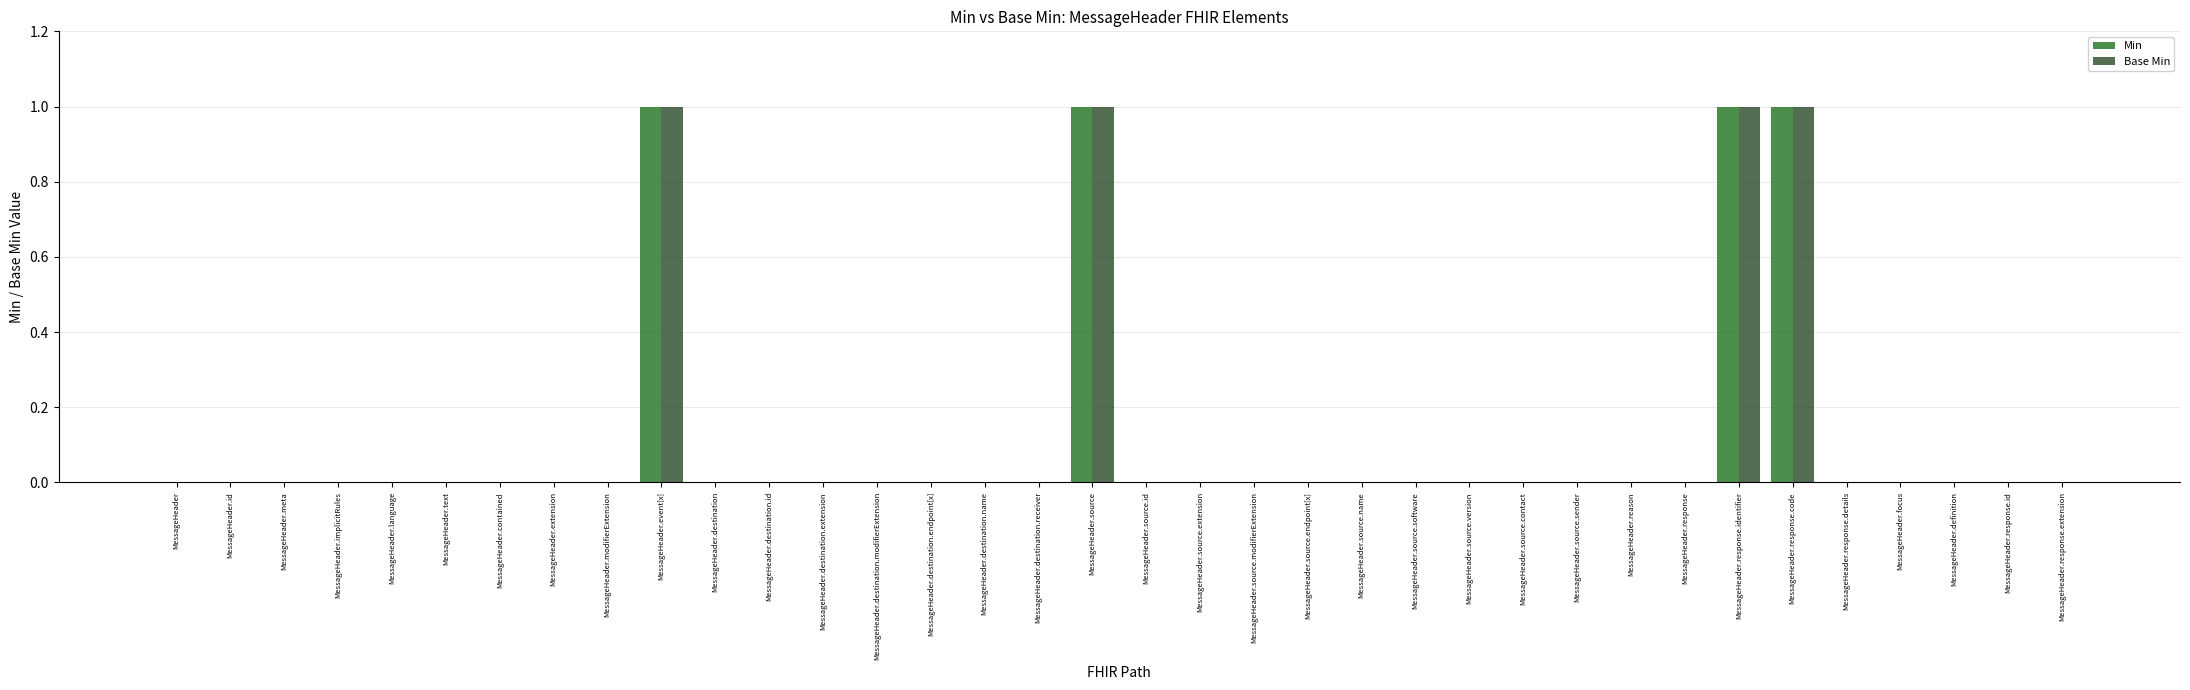

True or false: Base Min has a value of 0 at MessageHeader.source.modifierExtension.

True